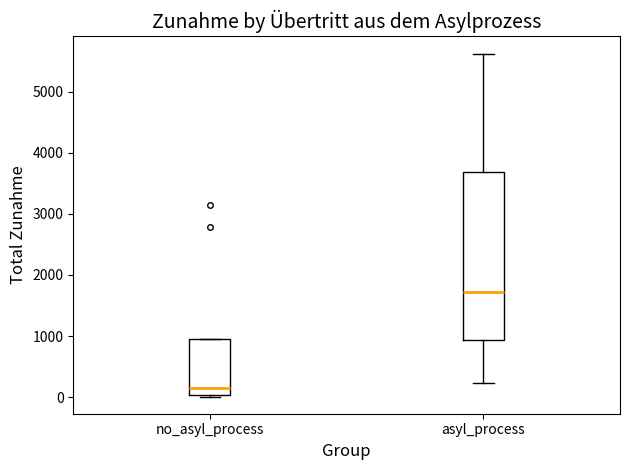

Reading left to right, read every box against the y-axis: the position of its median line, the range the box covers, and the ends of its whiskers. The values are not printed on the chart, so give them approximately, as read against the axis.

no_asyl_process: median 200, box 0 to 1000, whiskers 0 (just below the box's lower edge) to 1000
asyl_process: median 1700, box 900 to 3700, whiskers 200 to 5600